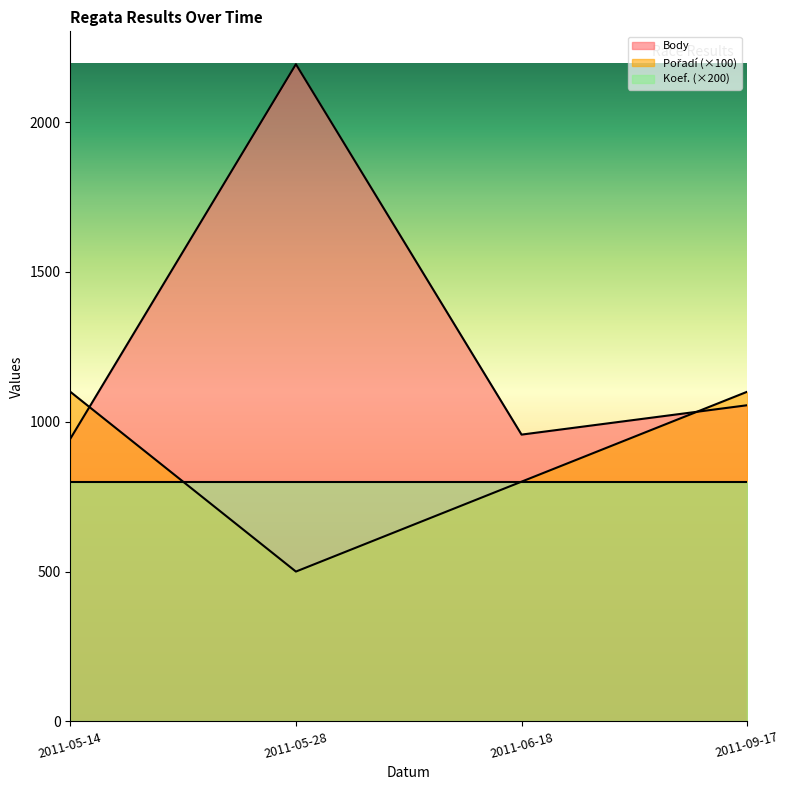

What is the sum of all Body values?

5148